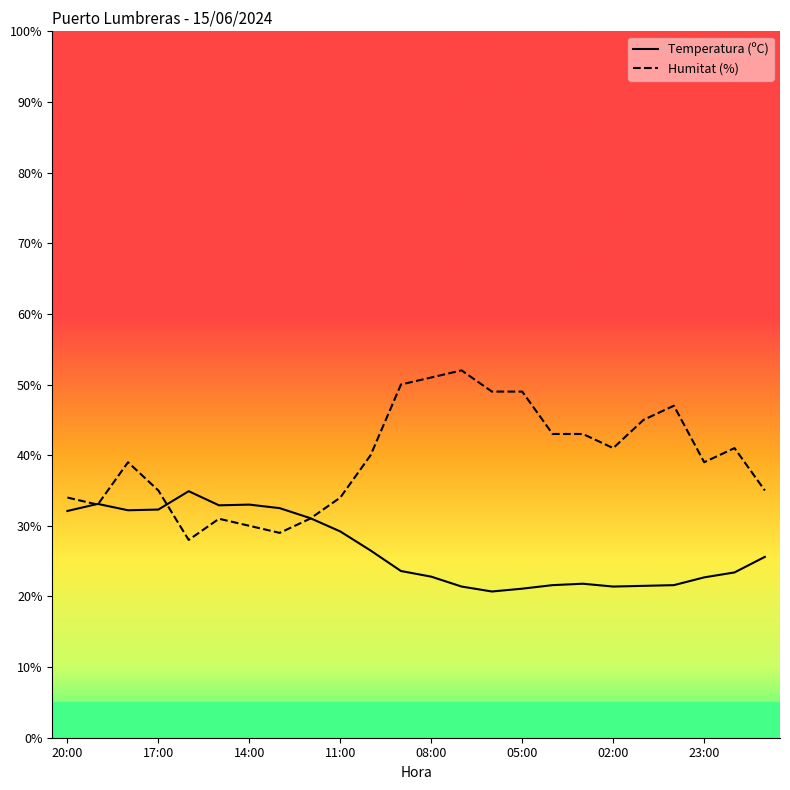

Which series has the widest spread of values?

Humitat (%)